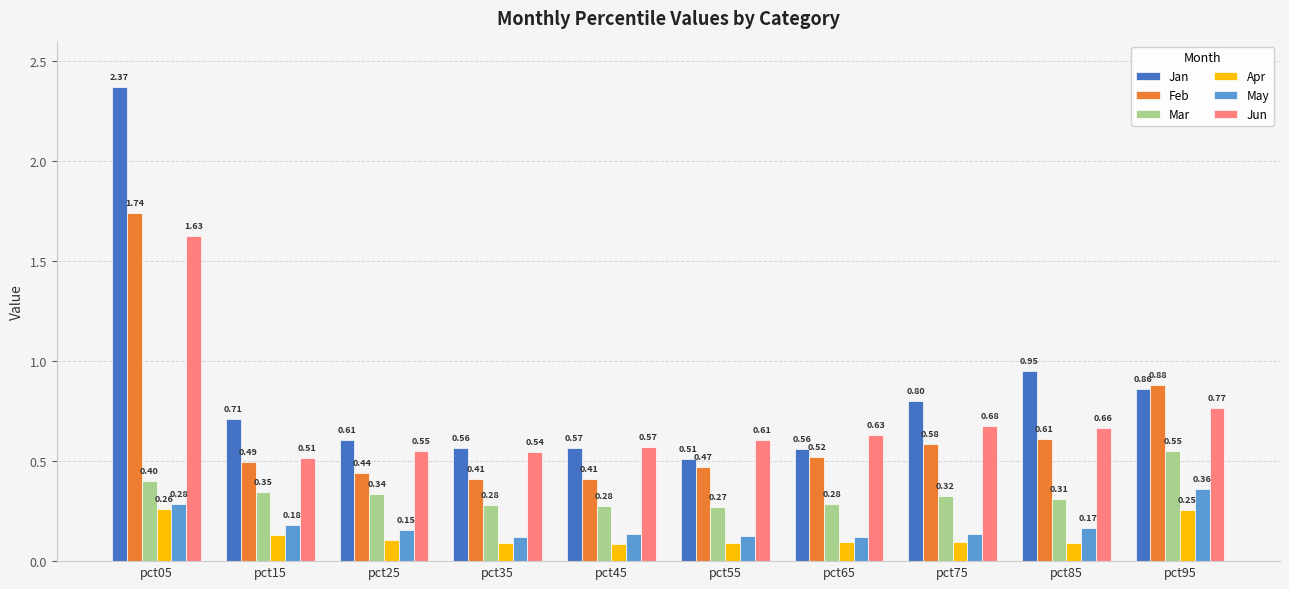

At pct35, list the series in order from largest to smallest.

Jan, Jun, Feb, Mar, May, Apr